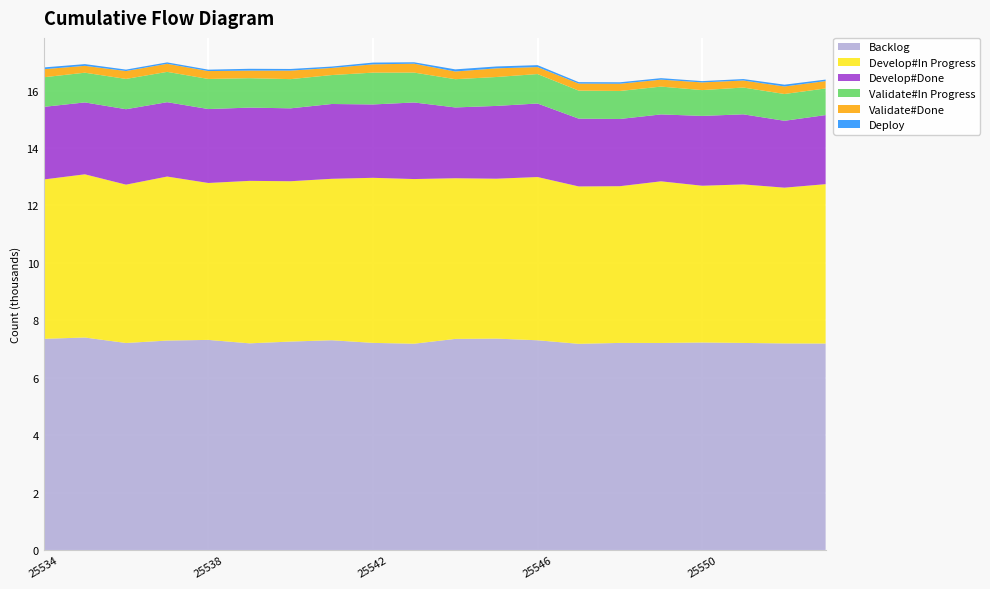

Reading left to right, list all the values displayed in this chart.

Backlog: 25534=7354	25535=7400	25536=7209	25537=7294	25538=7317	25539=7197	25540=7259	25541=7305	25542=7213	25543=7184	25544=7352	25545=7362	25546=7304	25547=7180	25548=7212	25549=7210	25550=7226	25551=7211	25552=7194	25553=7190
Develop#In Progress: 25534=5550	25535=5684	25536=5515	25537=5712	25538=5465	25539=5659	25540=5584	25541=5623	25542=5749	25543=5735	25544=5595	25545=5569	25546=5685	25547=5482	25548=5458	25549=5630	25550=5460	25551=5521	25552=5425	25553=5551
Develop#Done: 25534=2529	25535=2504	25536=2627	25537=2590	25538=2575	25539=2551	25540=2539	25541=2605	25542=2555	25543=2667	25544=2466	25545=2535	25546=2561	25547=2361	25548=2341	25549=2330	25550=2432	25551=2441	25552=2329	25553=2406
Validate#In Progress: 25534=1031	25535=1035	25536=1055	25537=1056	25538=1048	25539=1025	25540=1017	25541=1008	25542=1108	25543=1041	25544=984	25545=1007	25546=1026	25547=976	25548=975	25549=969	25550=899	25551=933	25552=933	25553=928
Validate#Done: 25534=281	25535=239	25536=275	25537=281	25538=275	25539=264	25540=297	25541=248	25542=289	25543=310	25544=268	25545=302	25546=243	25547=245	25548=253	25549=242	25550=268	25551=245	25552=262	25553=257
Deploy: 25534=61	25535=60	25536=50	25537=49	25538=49	25539=63	25540=57	25541=48	25542=61	25543=49	25544=74	25545=65	25546=67	25547=50	25548=50	25549=52	25550=45	25551=51	25552=63	25553=51